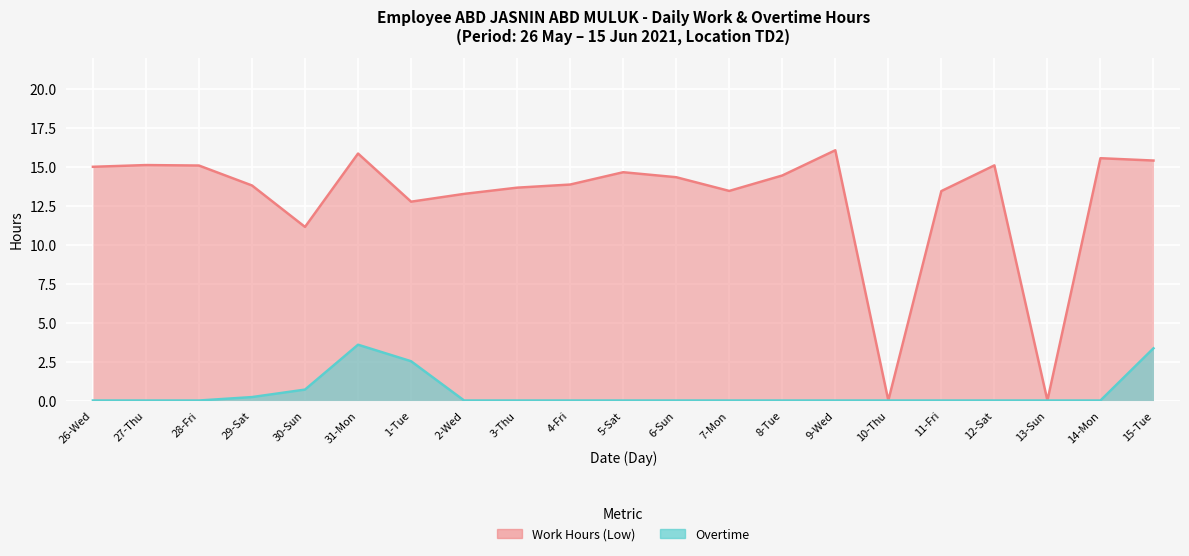

Rank the series by their maximum value, from lowest to highest.

Overtime, Work Hours (Low)